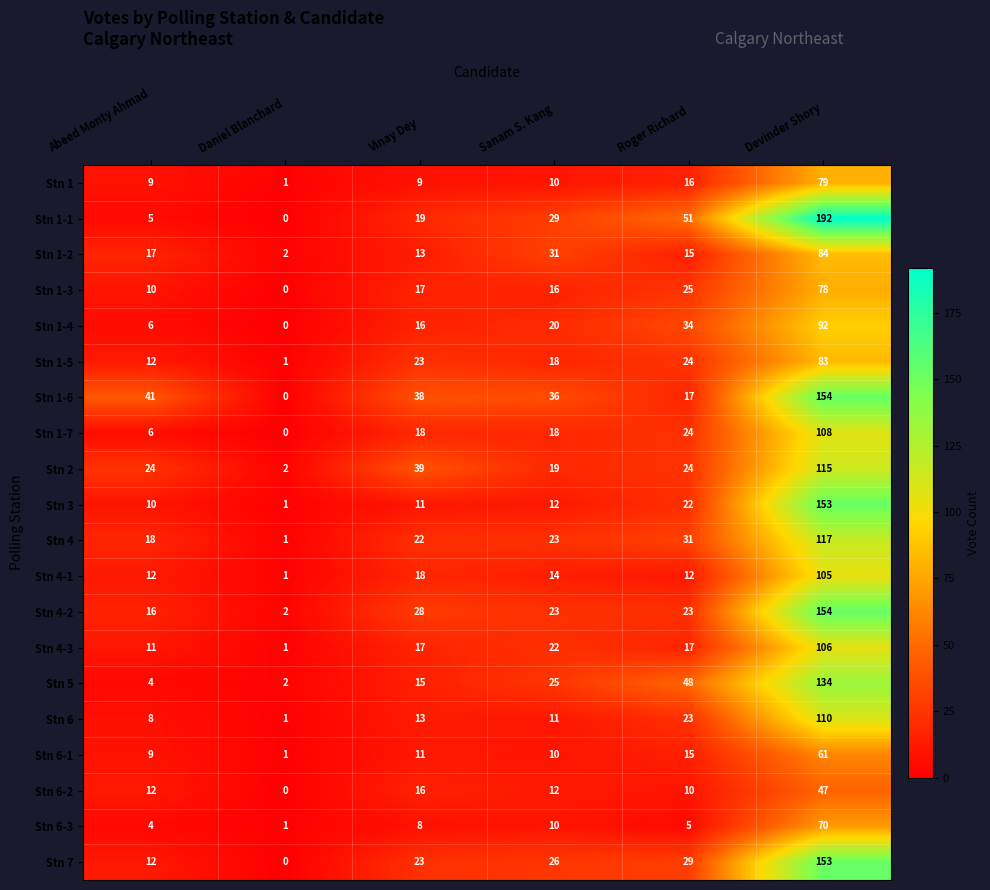

What is the difference between the Stn 6 values at Vinay Dey and Daniel Blanchard?

12